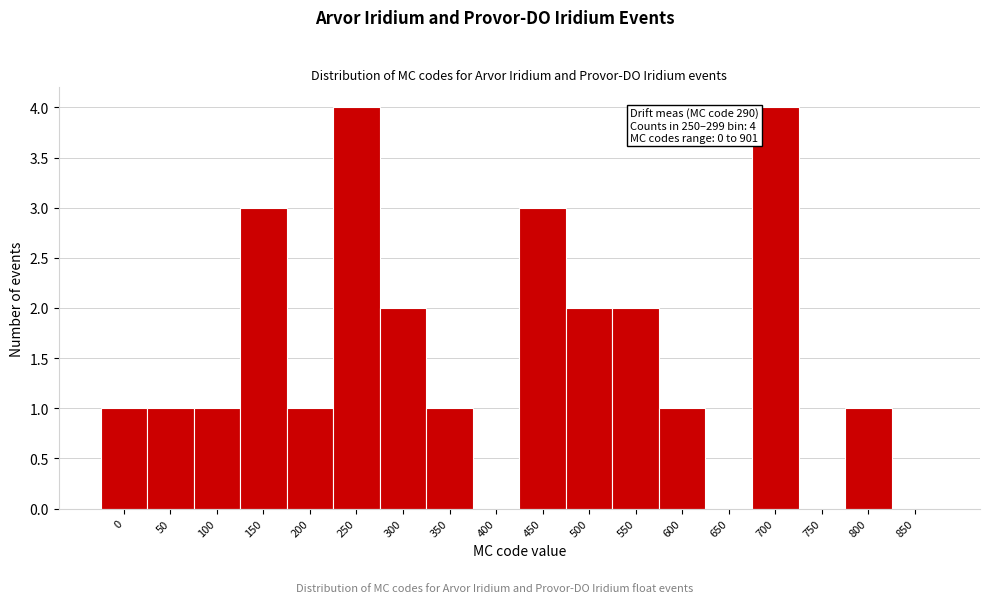

Reading right to left, transcribe all the data shown in this chart.

850=0	800=1	750=0	700=4	650=0	600=1	550=2	500=2	450=3	400=0	350=1	300=2	250=4	200=1	150=3	100=1	50=1	0=1